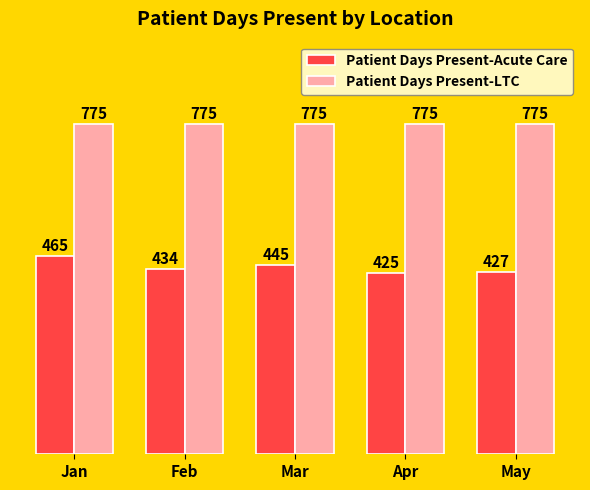

What is the value of the Patient Days Present-LTC bar at the 3rd from the left?

775